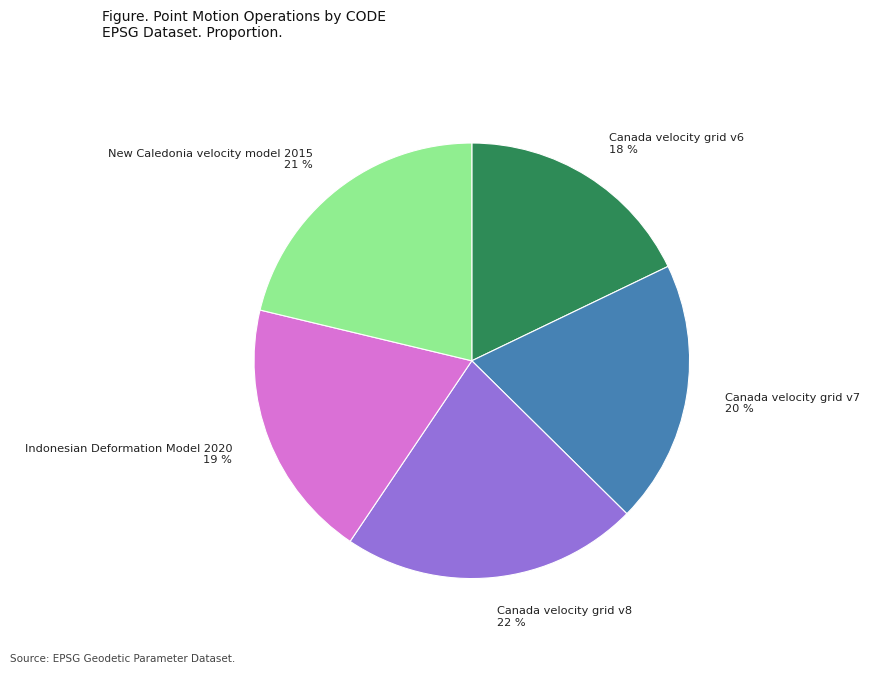

Which has a higher value, New Caledonia velocity model 2015 or Indonesian Deformation Model 2020?

New Caledonia velocity model 2015